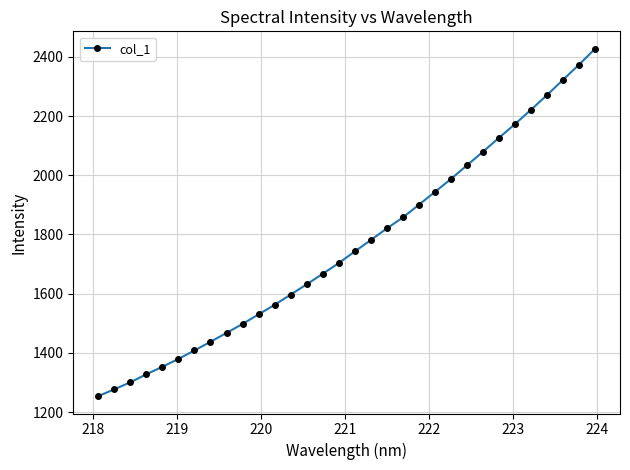

What is the smallest value displayed?

1253.9